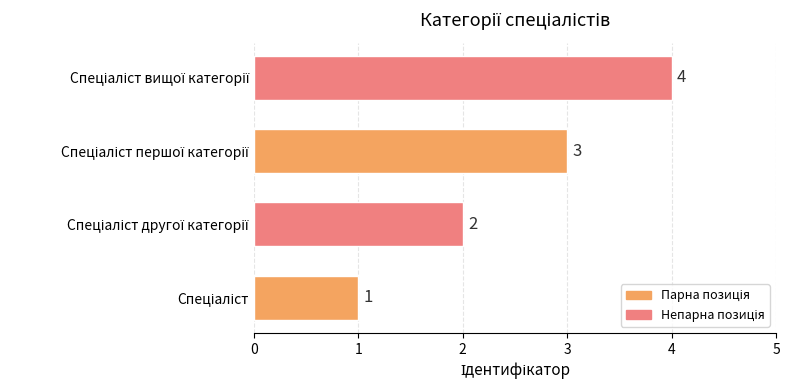

How many bars are there in total?

4